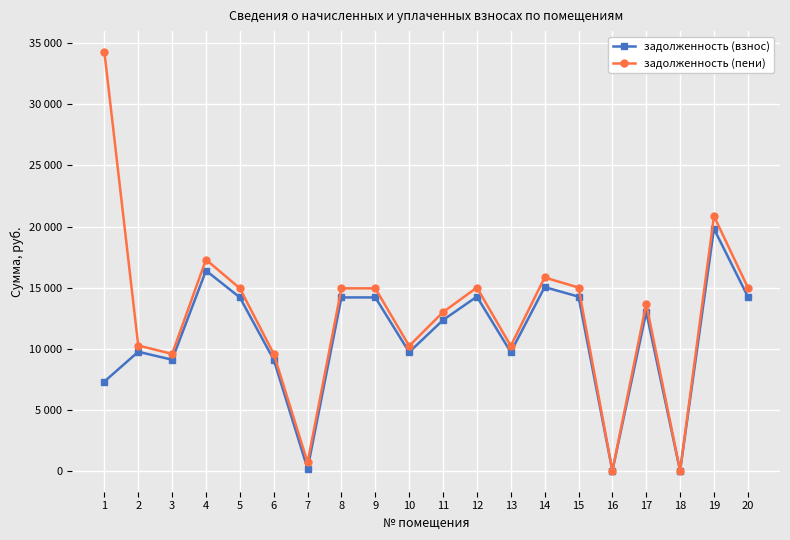

At which label is задолженность (пени) closest to 17143?

4